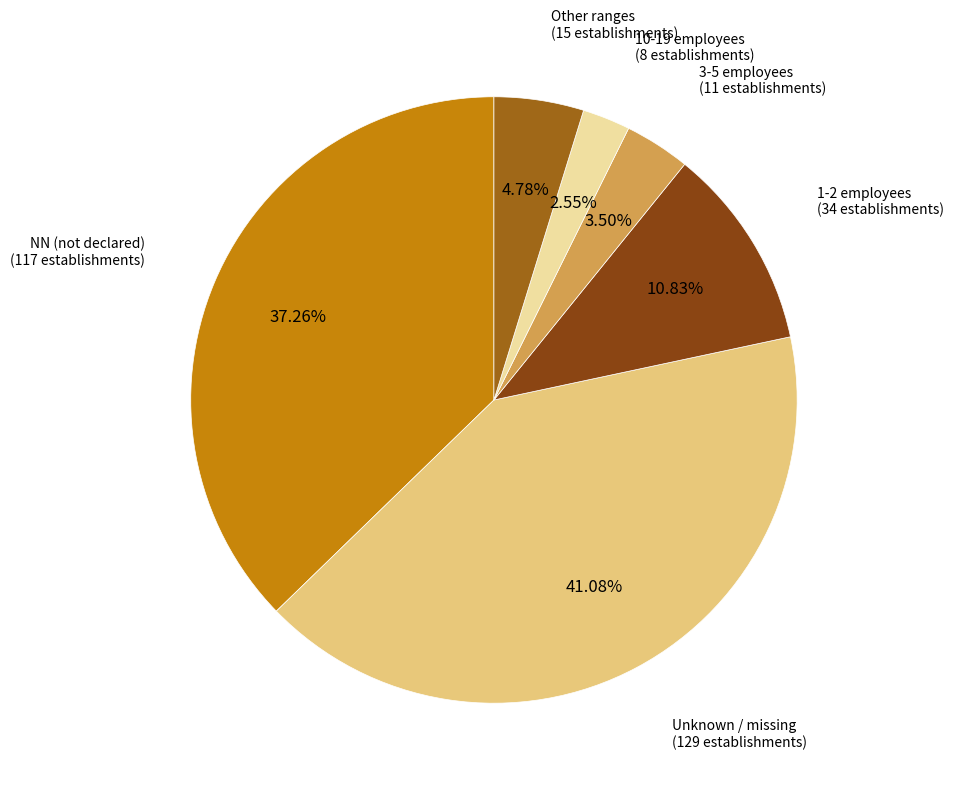

Do 3-5 employees and 10-19 employees together represent more than half of the pie?

No